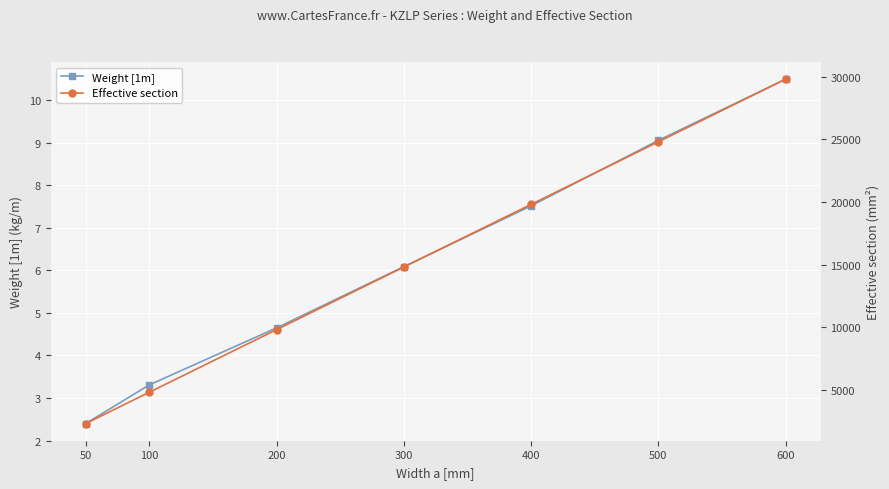

What is the difference between the maximum and minimum values in the Weight [1m] series?

8.1